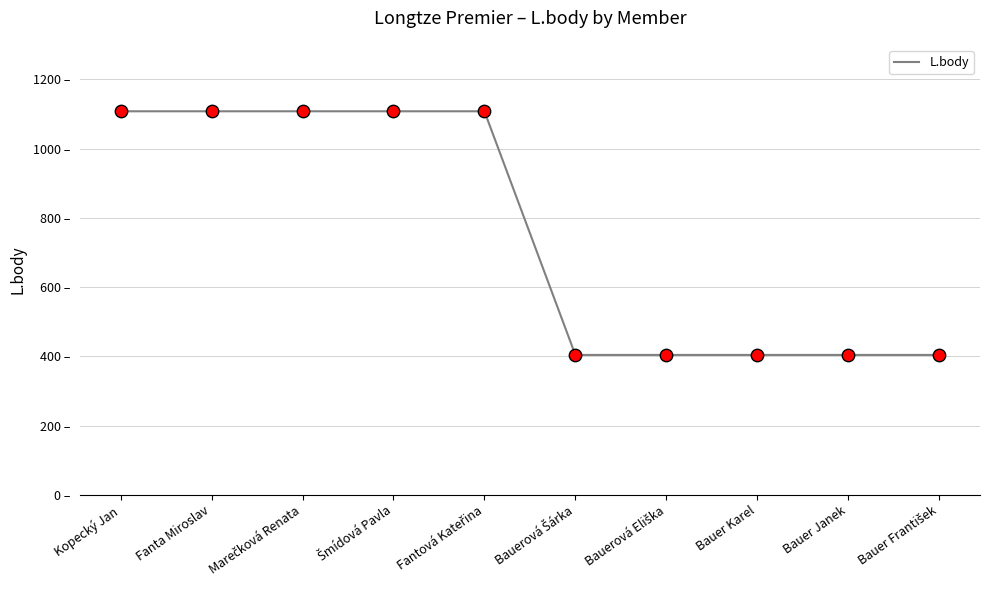

What is the change in value from Fanta Miroslav to Bauer Karel?

-704